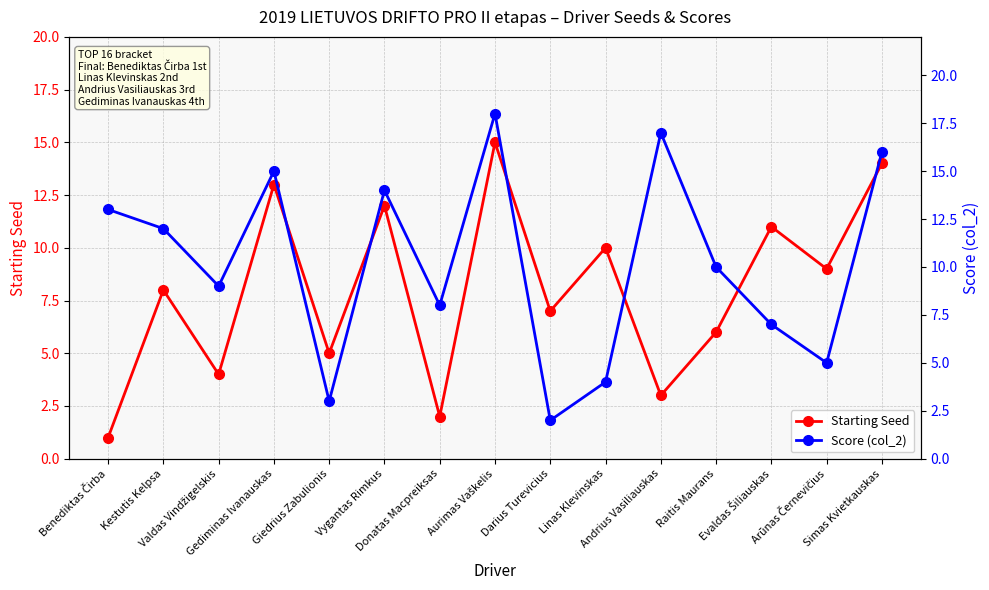

At which category does the chart reach its peak across all series?

Aurimas Vaškelis